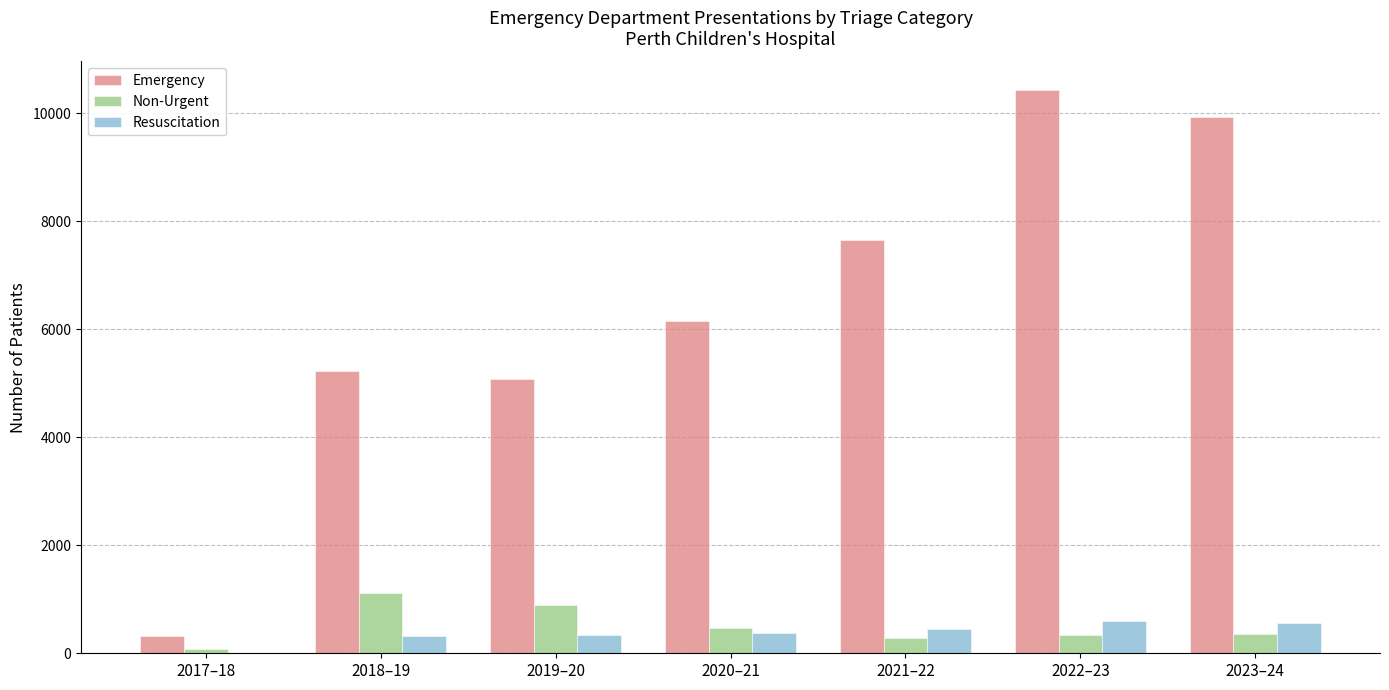

How many groups of bars are there?

7